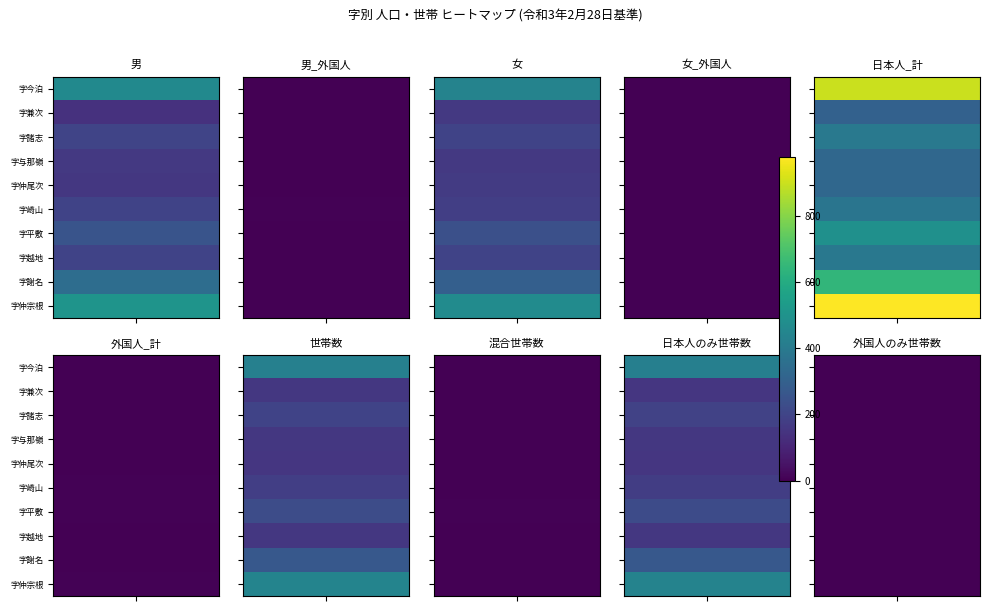

What is the difference between the maximum and minimum values in the 字仲尾次 series?

327